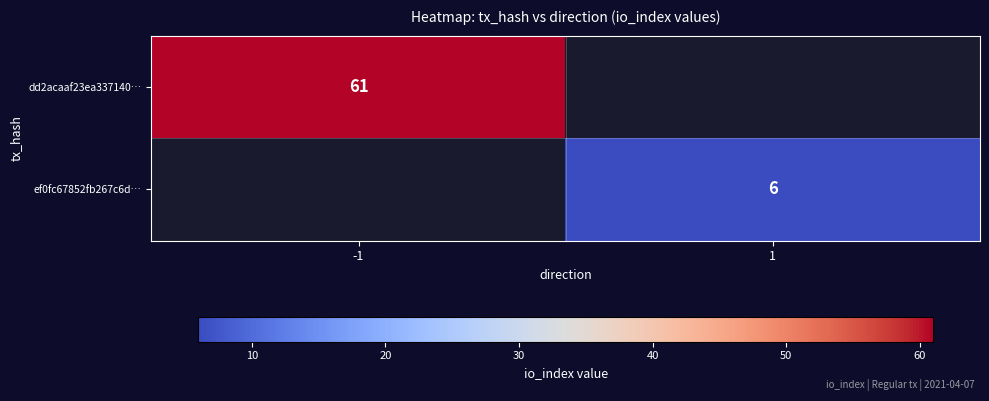

Count the number of data series in this chart.

2